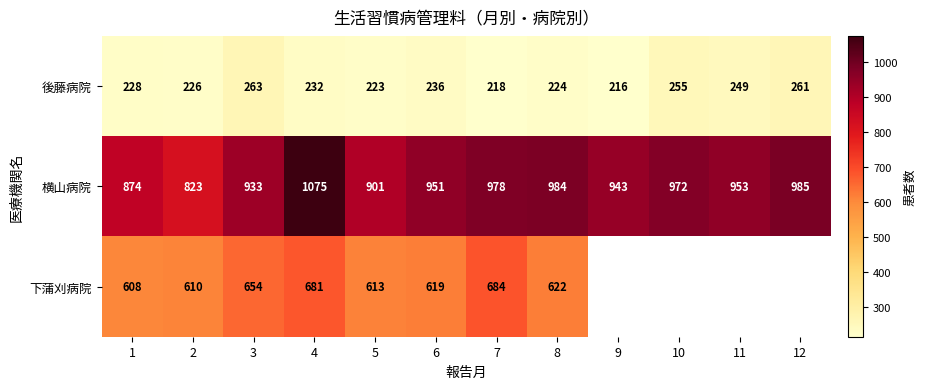

What is the sum of the 下蒲刈病院 values at 5 and 1?

1221